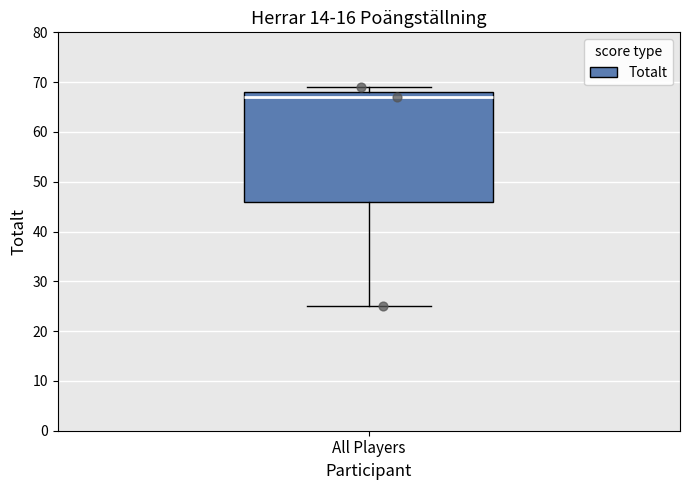

Read this box plot against the y-axis: the position of the median line, the range covered by the box, and the ends of both whiskers. The values are not printed on the chart, so give them approximately, as read against the axis.

median 67, box 46 to 68, whiskers 25 to 69